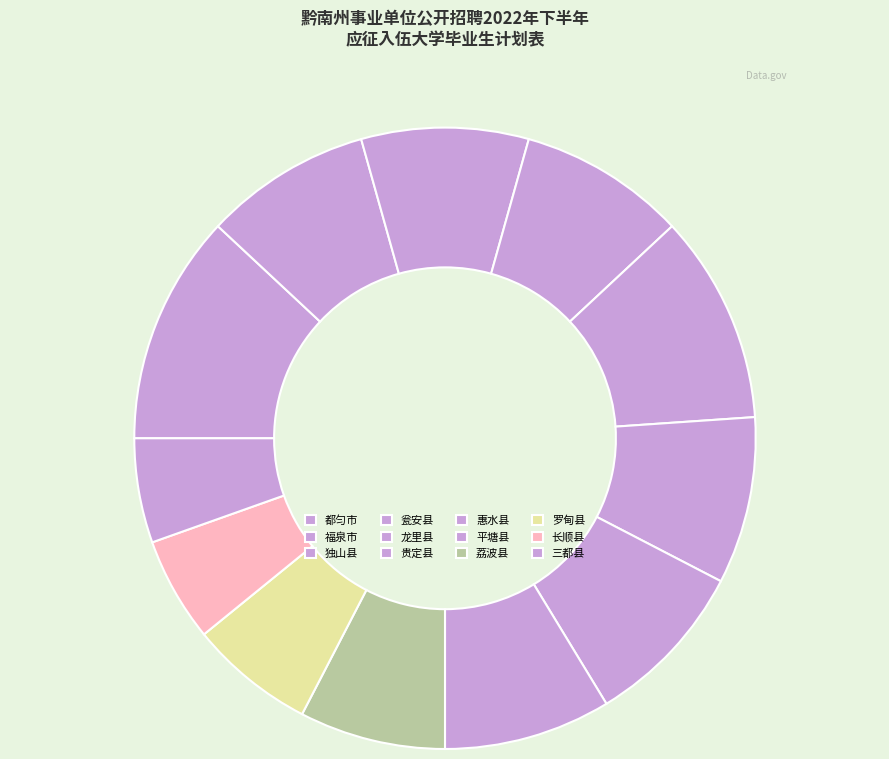

Count the number of slices in the pie.

12